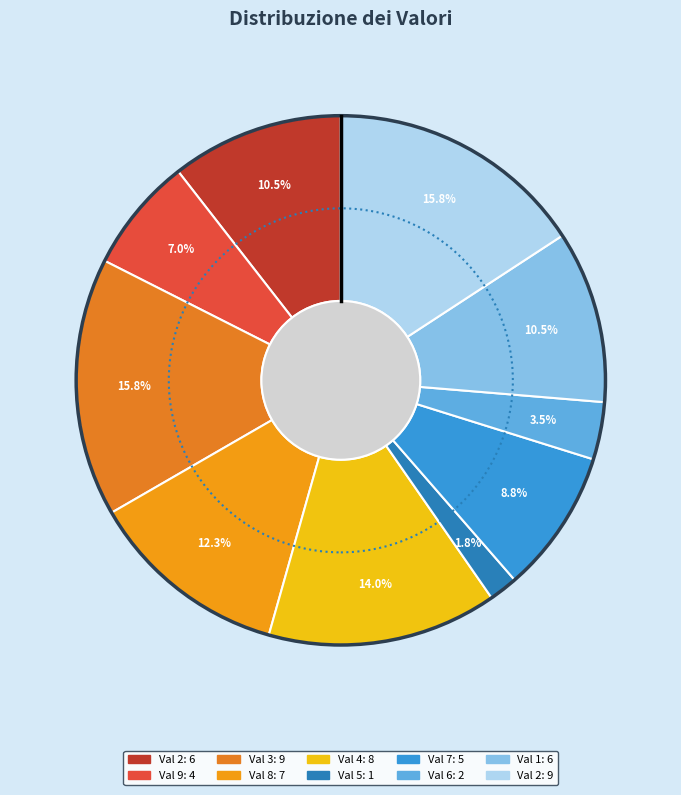

Is there any slice that represents more than half of the pie?

No